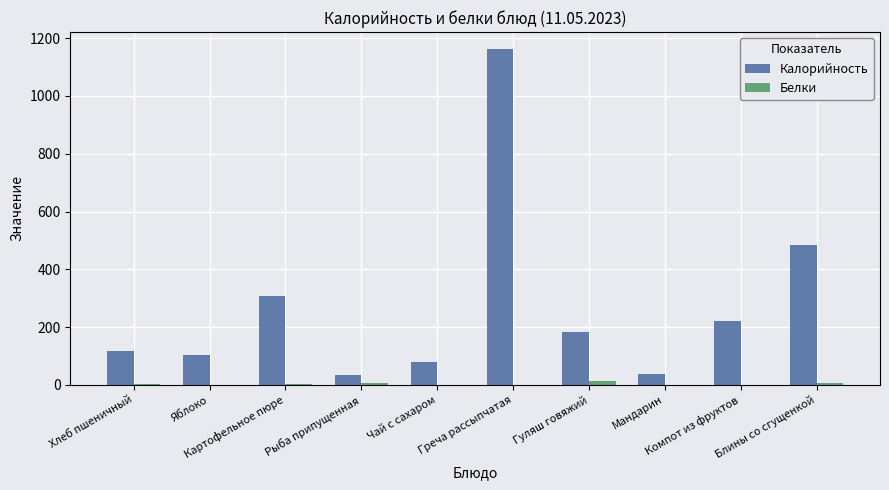

Which series has the widest spread of values?

Калорийность